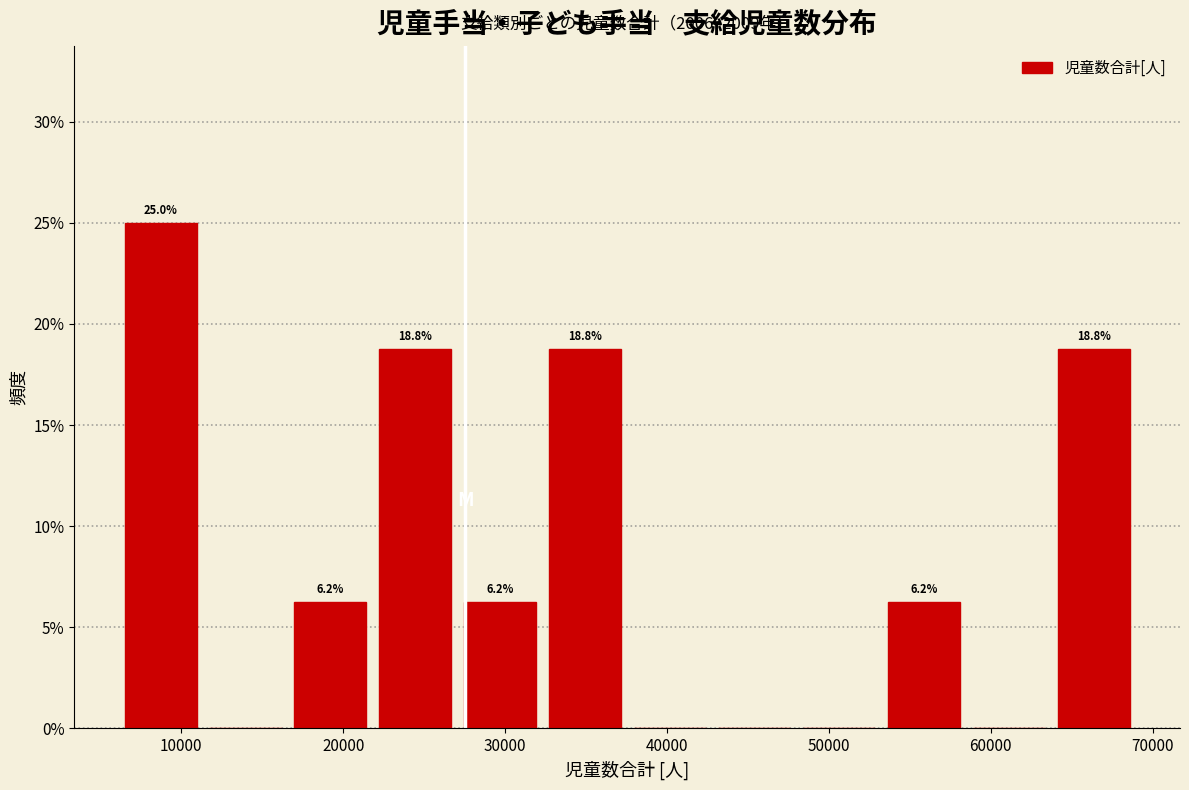

Over which range of the x-axis is the bar tallest?

7000 to 12000